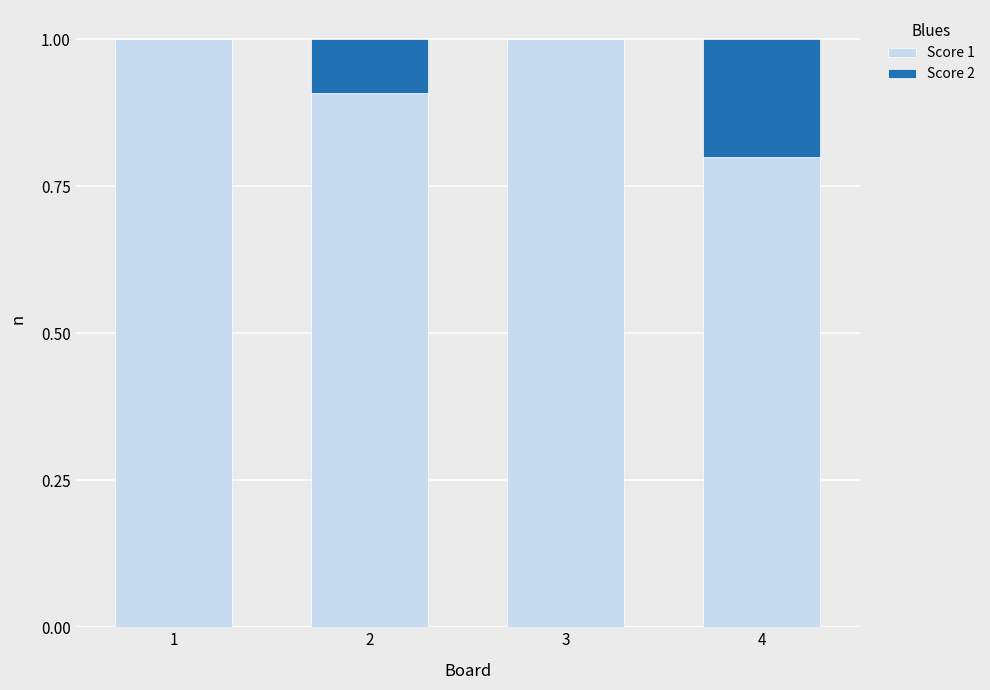

Reading left to right, list the values for the Score 1 series.

1=1.0	2=0.9	3=1.0	4=0.8